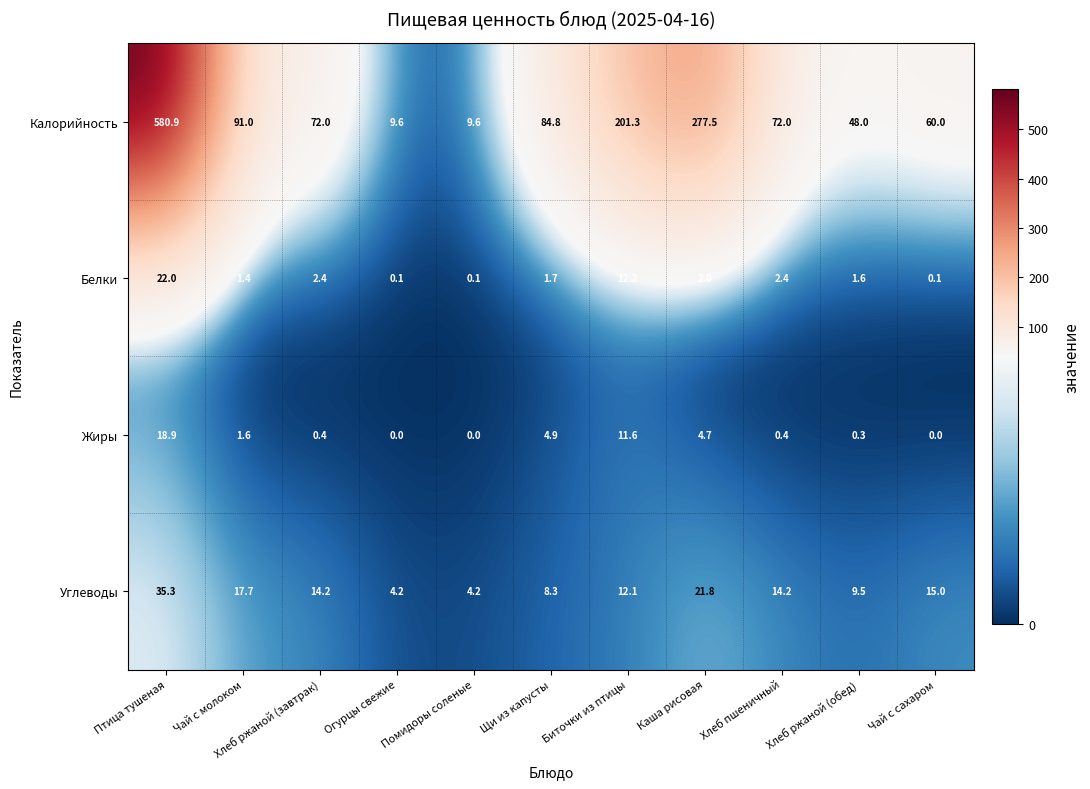

Rank the series at Биточки из птицы from lowest to highest value.

Жиры, Углеводы, Белки, Калорийность